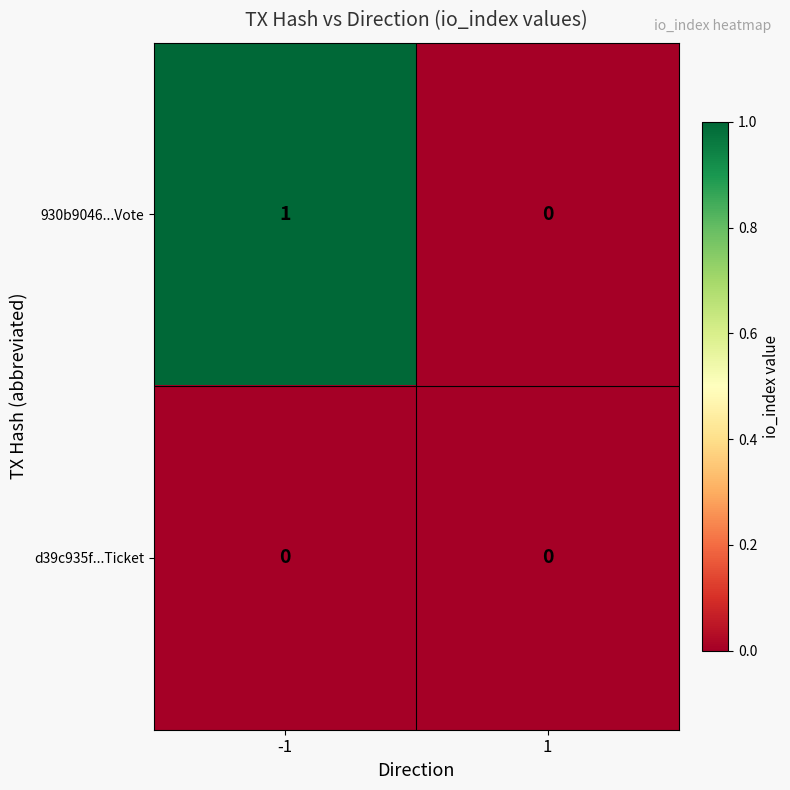

What is the greatest value displayed?

1